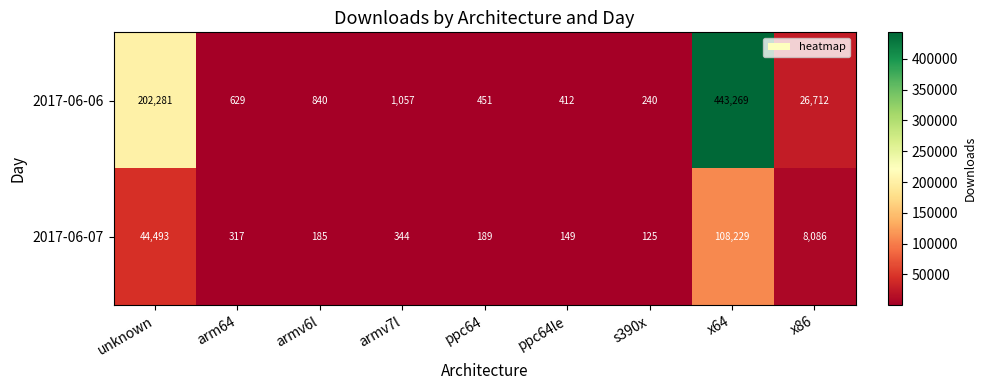

Which label corresponds to the largest value in the chart?

x64